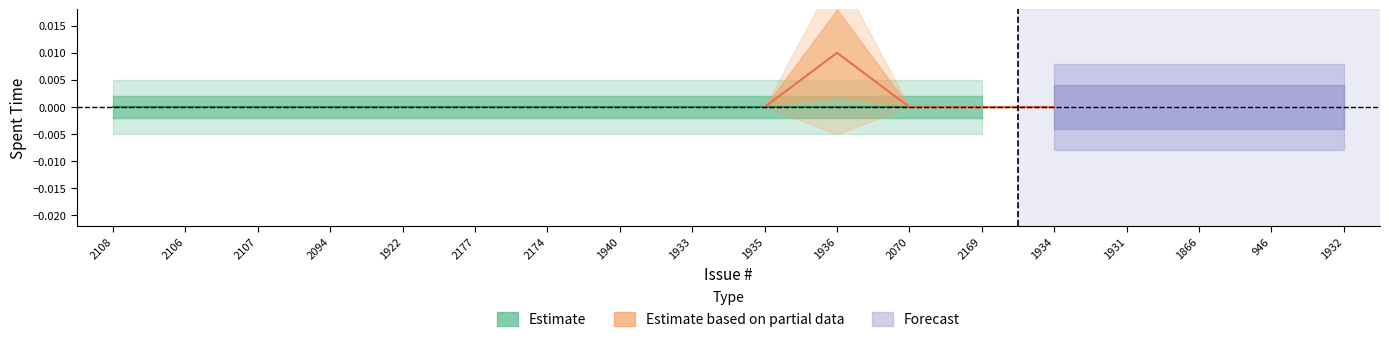

What is the label of the 6th point from the left?

2177